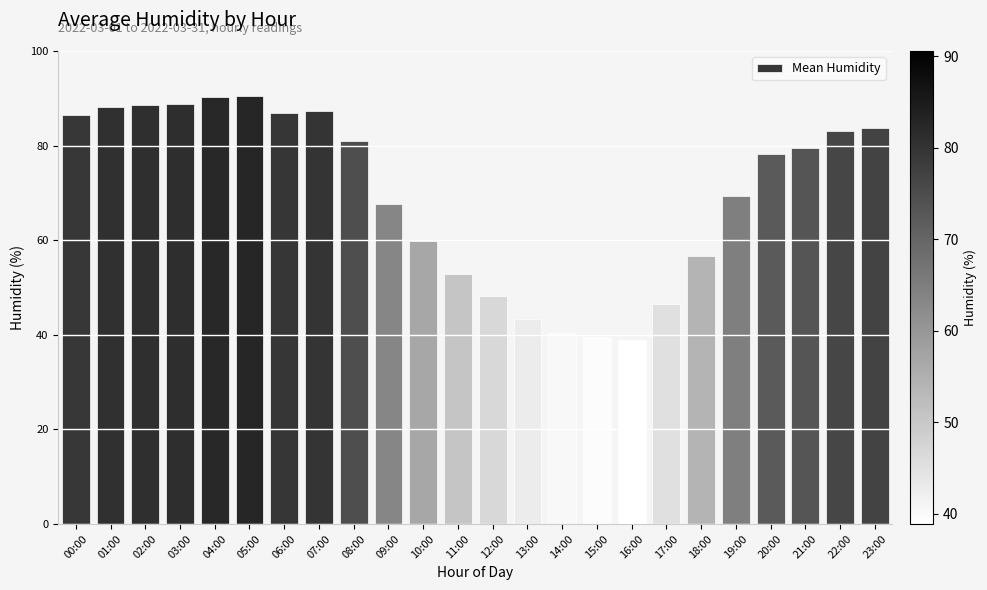

What is the value of the 18th bar from the left?

46.4